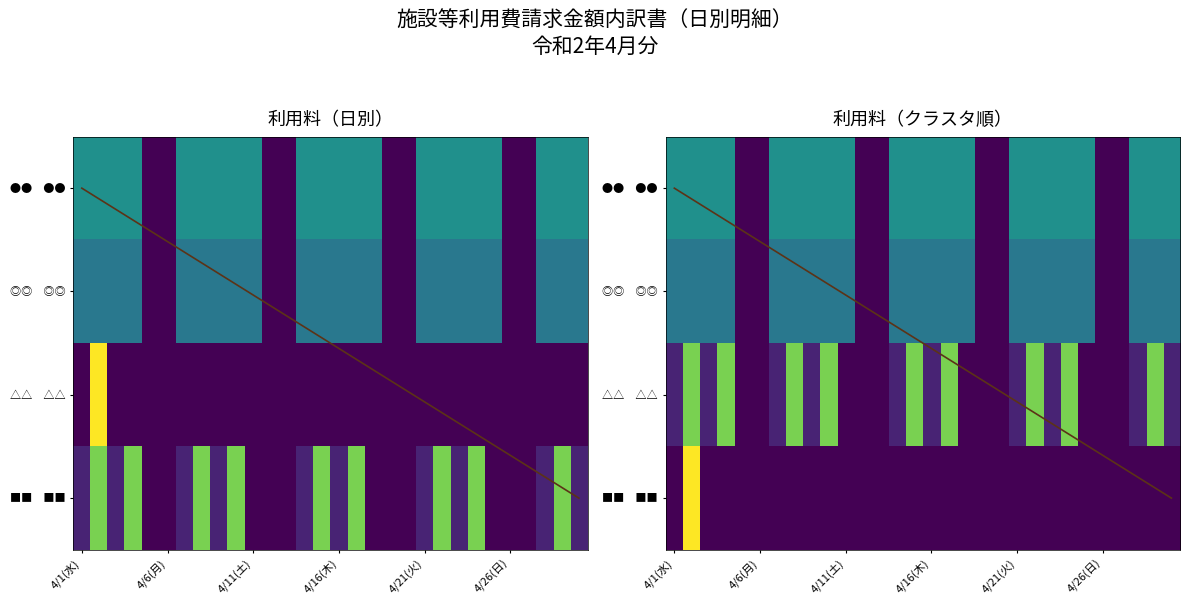

At 4/16(木), list the series in order from smallest to largest.

△△　△△, ■■　■■, ◎◎　◎◎, ●●　●●